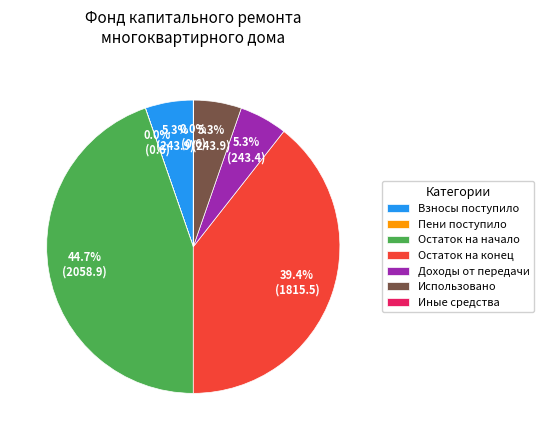

What is the ratio of the value at Остаток на конец to the value at Остаток на начало?

0.9